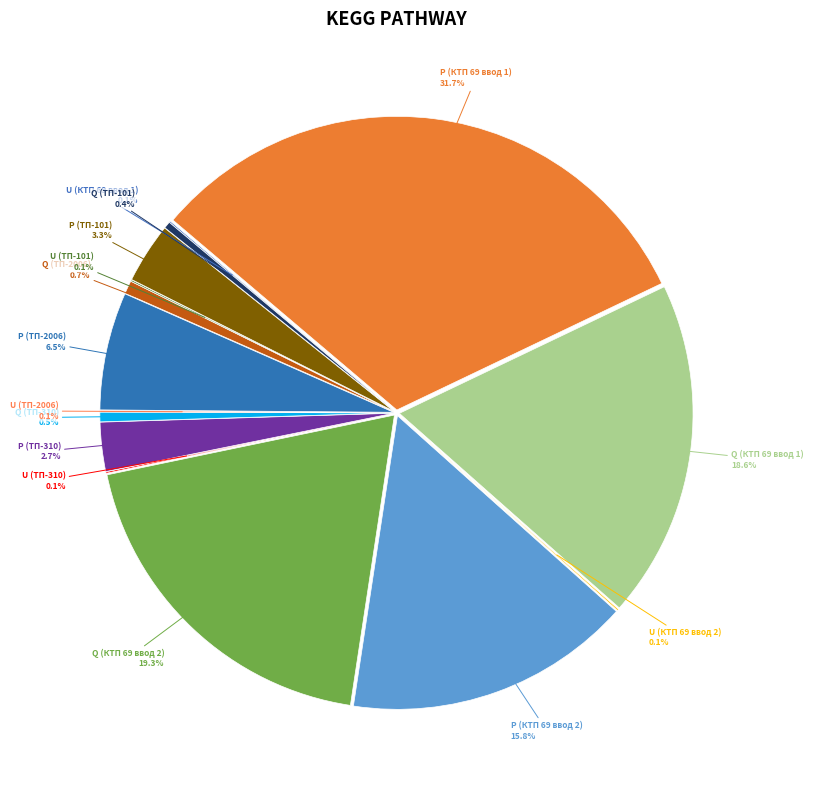

To the nearest percent, what is the difference between the largest and smallest slice percentages?

32%